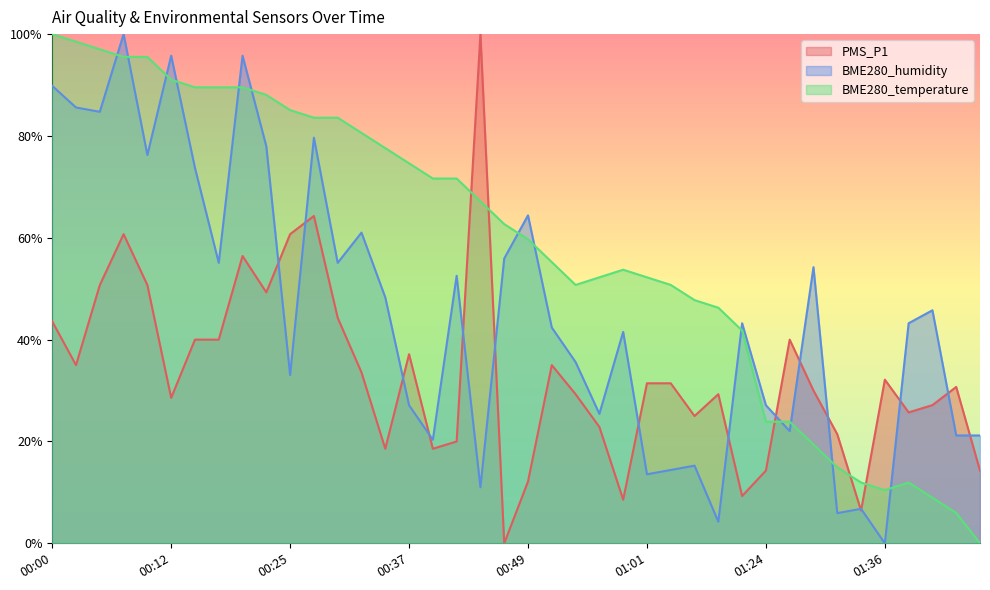

Which category has the highest value across all series?

00:44